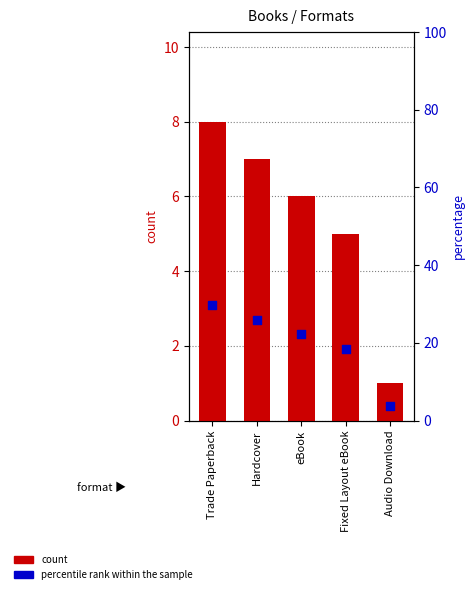

Which series contains the highest Y value?

percentile rank within the sample